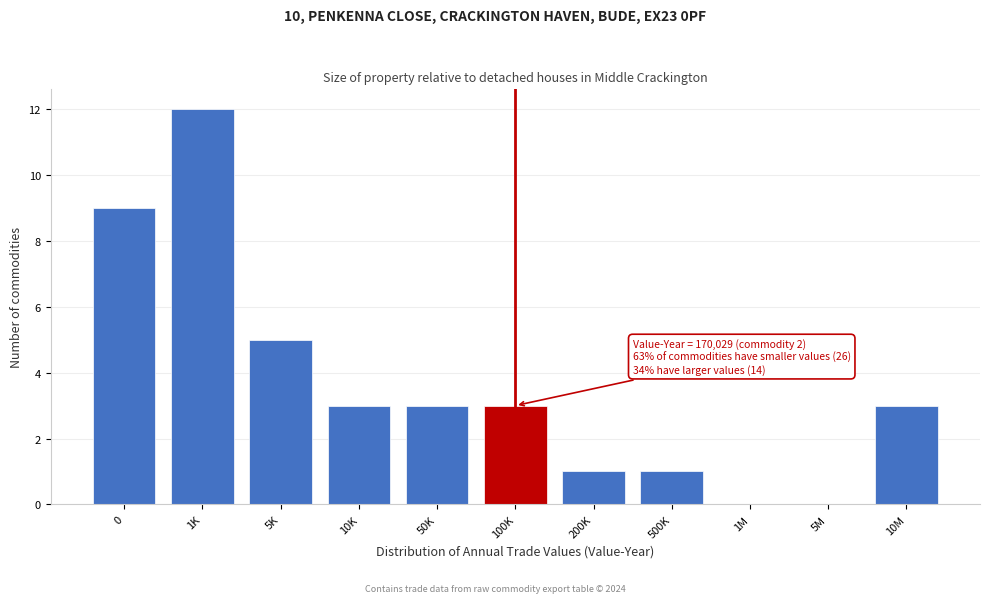

Reading left to right, list all the values displayed in this chart.

0=9	1K=12	5K=5	10K=3	50K=3	100K=3	200K=1	500K=1	1M=0	5M=0	10M=3